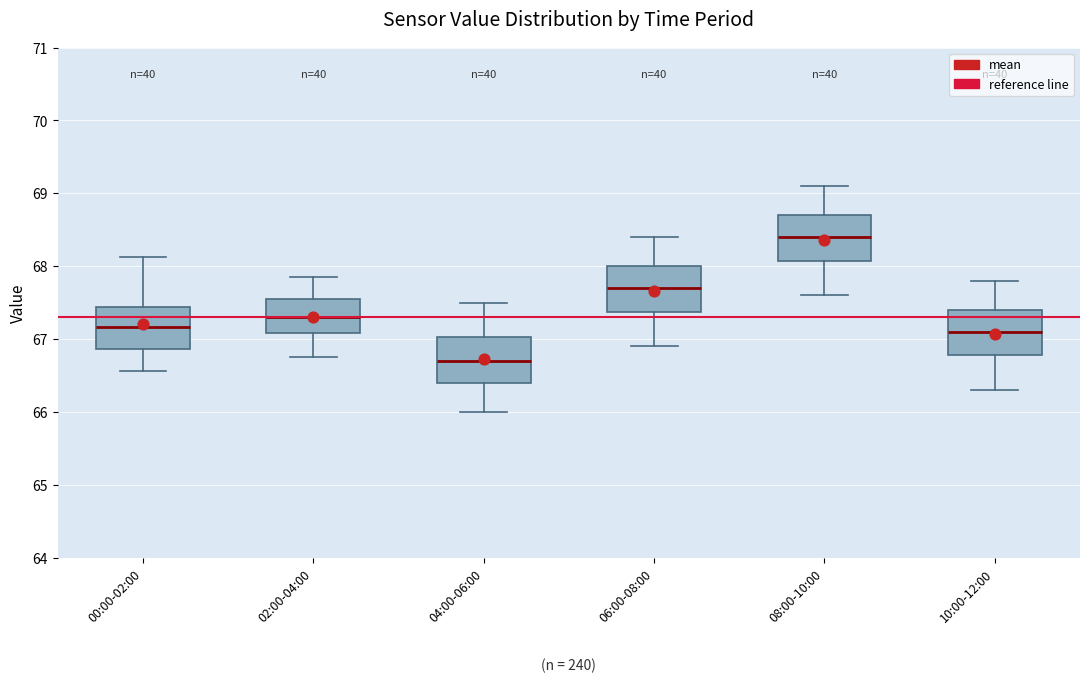

Reading left to right, read every box against the y-axis: the position of its median line, the range the box covers, and the ends of its whiskers. The values are not printed on the chart, so give them approximately, as read against the axis.

00:00-02:00: median 67.2, box 66.9 to 67.4, whiskers 66.6 to 68.1
02:00-04:00: median 67.3, box 67.1 to 67.6, whiskers 66.8 to 67.9
04:00-06:00: median 66.7, box 66.4 to 67.0, whiskers 66.0 to 67.5
06:00-08:00: median 67.7, box 67.4 to 68.0, whiskers 66.9 to 68.4
08:00-10:00: median 68.4, box 68.1 to 68.7, whiskers 67.6 to 69.1
10:00-12:00: median 67.1, box 66.8 to 67.4, whiskers 66.3 to 67.8